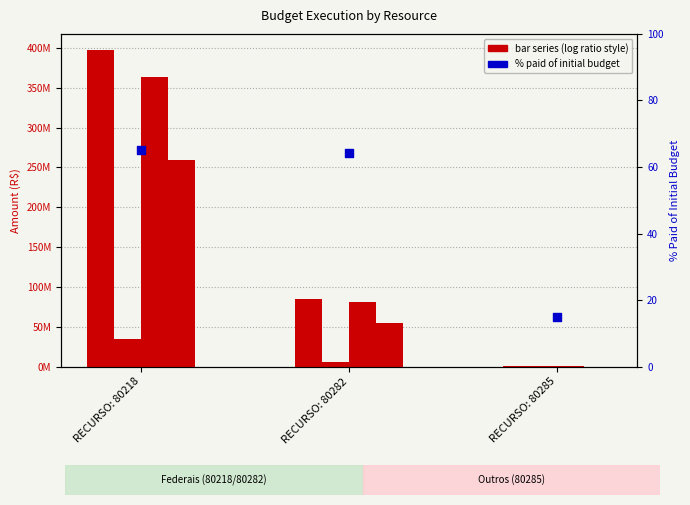

What is the total value across all series at RECURSO: 80282?

85358939.2